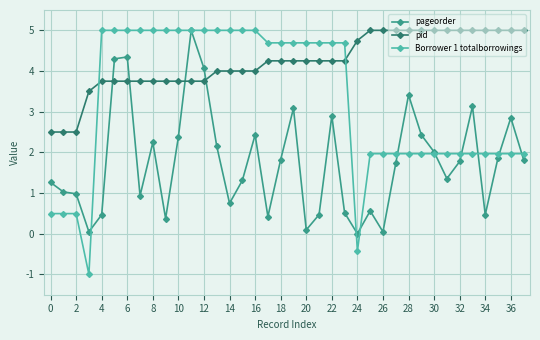

Which series ends up on top after the final intersection of Borrower 1 totalborrowings and pid?

pid